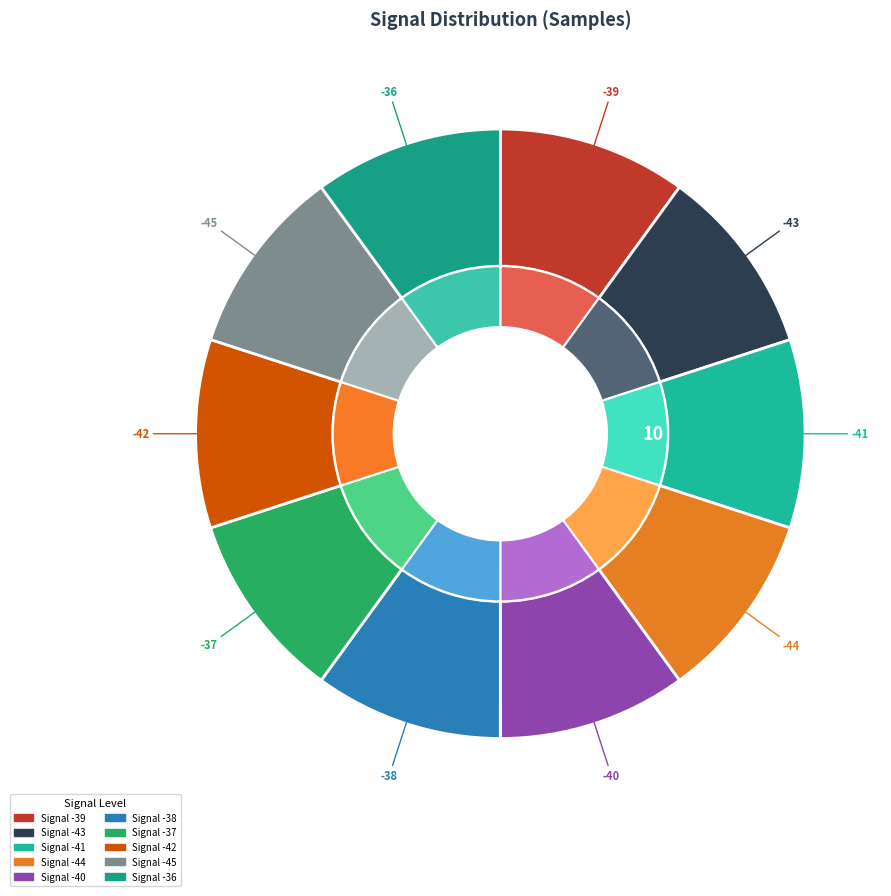

How many slices are in this pie chart?

10